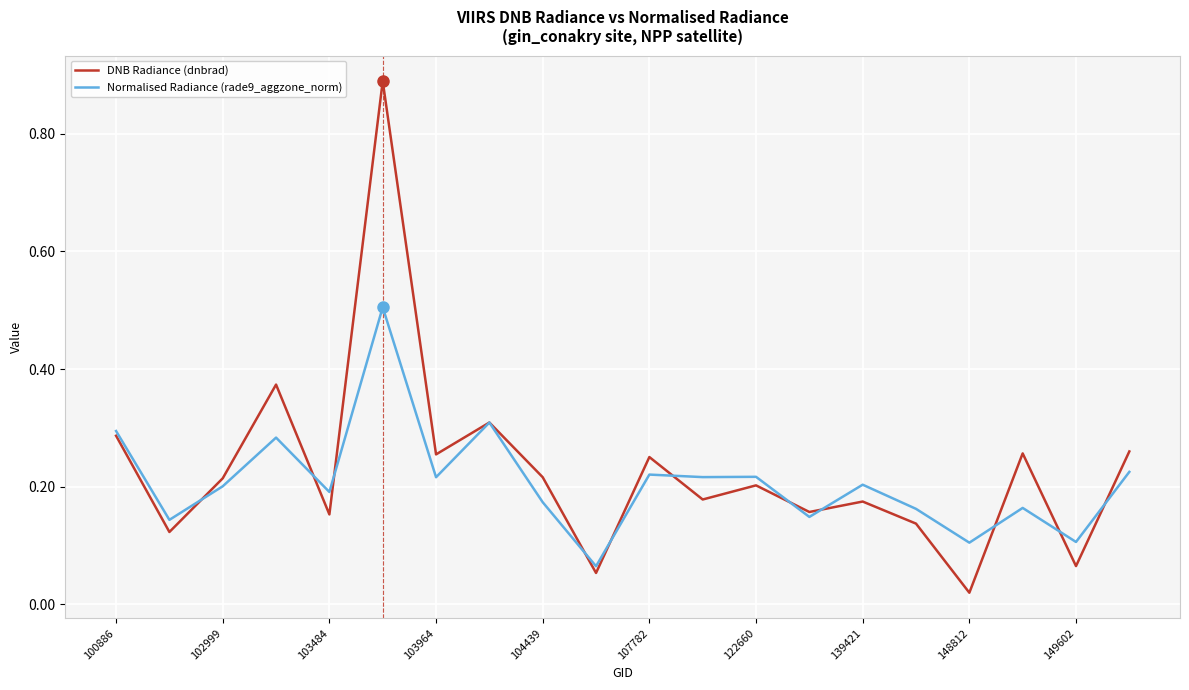

List the series in order of their peak value, highest first.

DNB Radiance (dnbrad), Normalised Radiance (rade9_aggzone_norm)